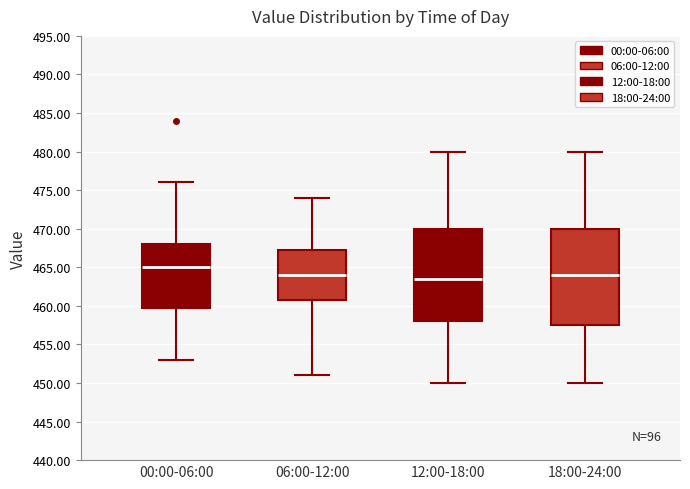

Reading left to right, transcribe this box plot: for each box, give where its median line is, the range the box spans, and where its two whiskers end, as read against the y-axis. The values are not printed on the chart, so give them approximately, as read against the axis.

00:00-06:00: median 465.0, box 460.0 to 468.0, whiskers 453.0 to 476.0
06:00-12:00: median 464.0, box 461.0 to 467.5, whiskers 451.0 to 474.0
12:00-18:00: median 463.5, box 458.0 to 470.0, whiskers 450.0 to 480.0
18:00-24:00: median 464.0, box 457.5 to 470.0, whiskers 450.0 to 480.0